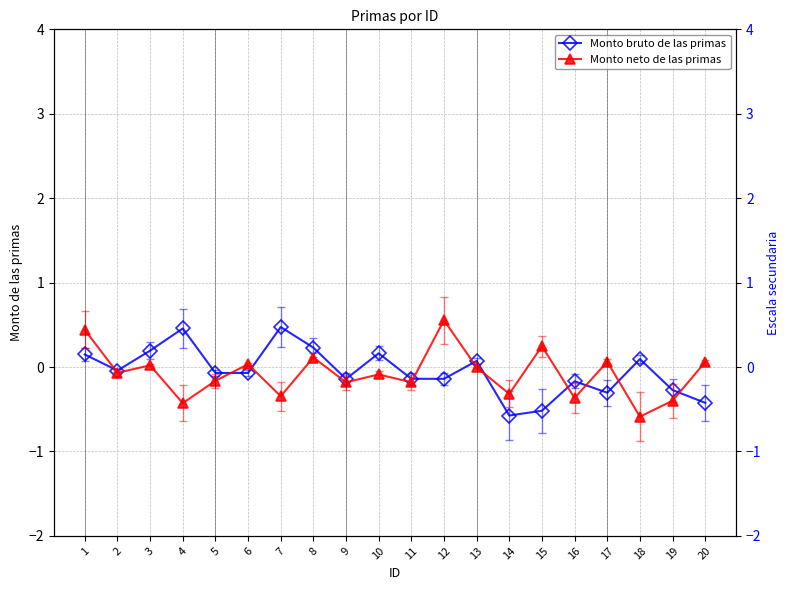

Between 4 and 13, which series saw the biggest shift?

Monto neto de las primas